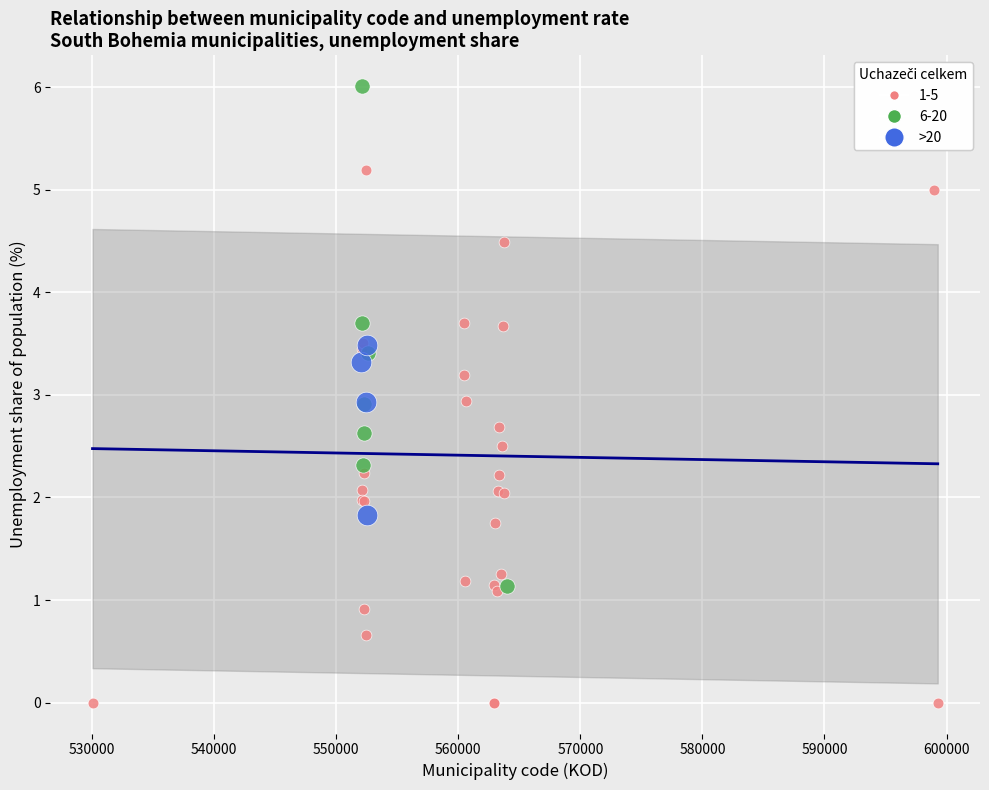

Which series contains the highest Y value?

6-20